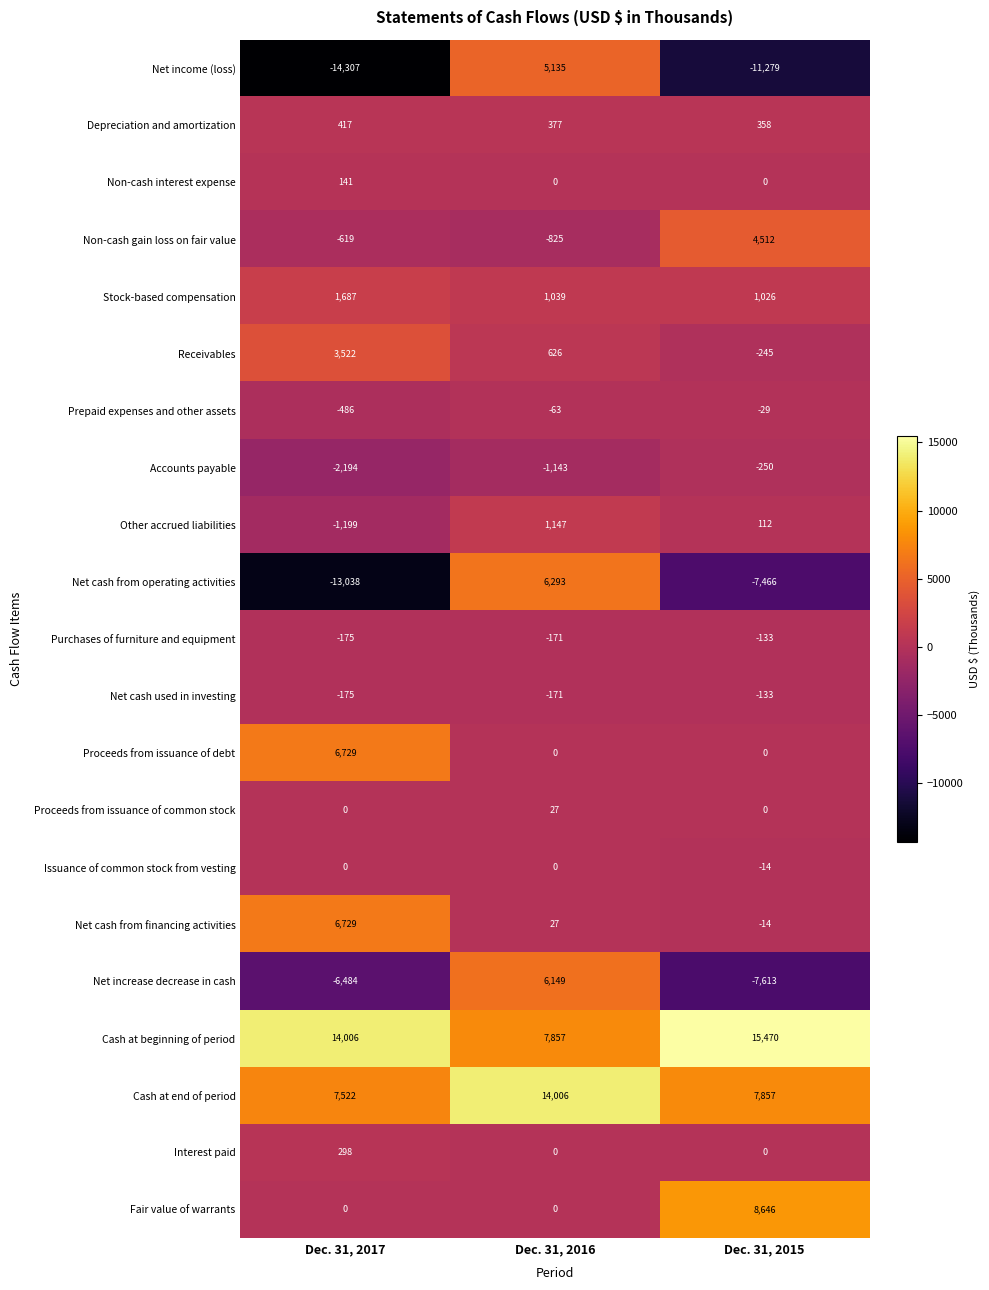

What is the total value across all series at Dec. 31, 2016?

40310